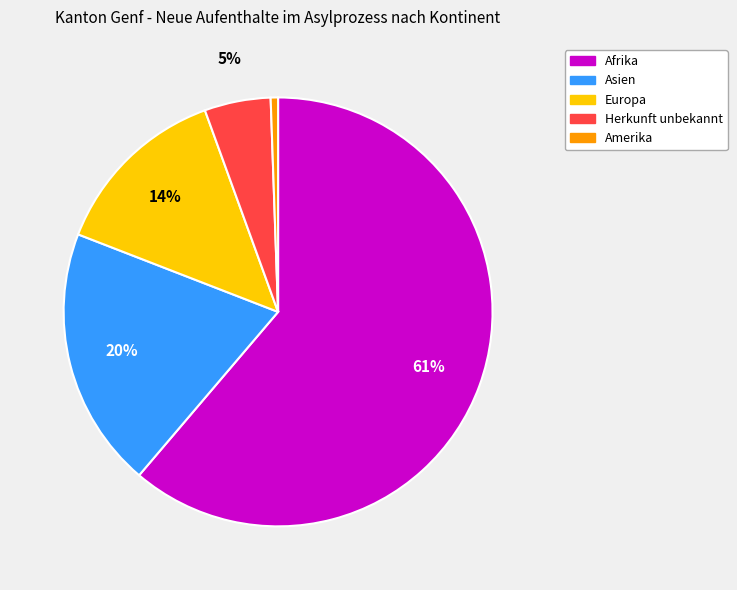

To the nearest percent, what is the average slice percentage?

20%